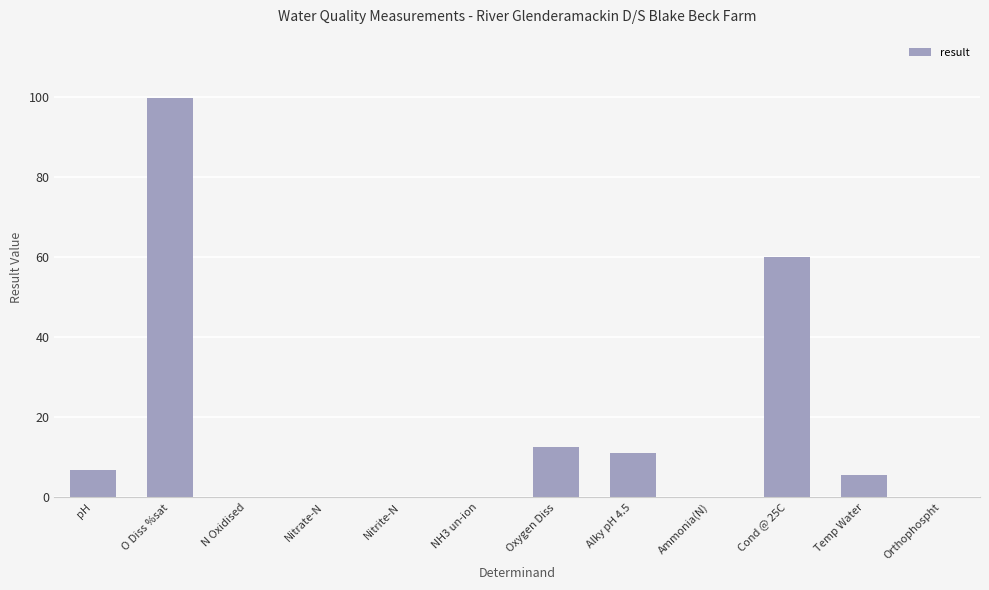

Which has a higher value, O Diss %sat or pH?

O Diss %sat